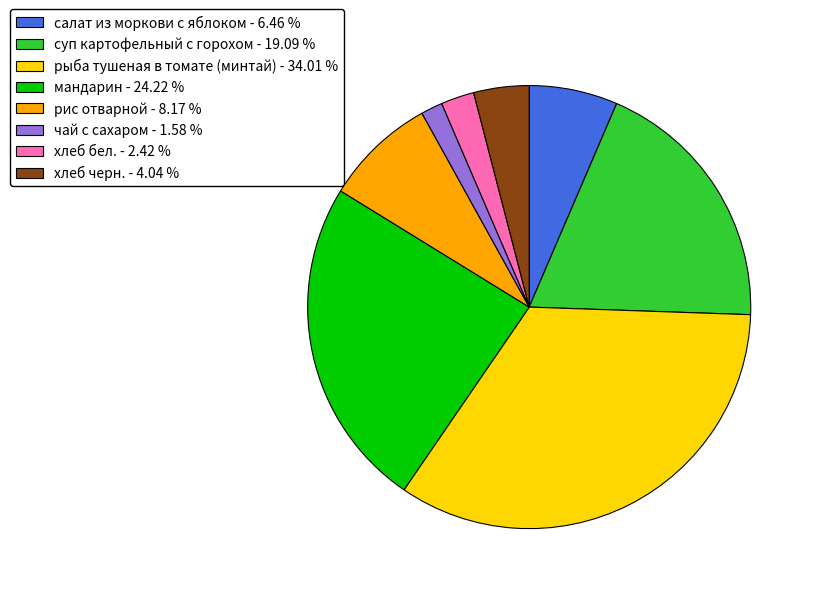

The чай с сахаром slice represents 16% of the pie. True or false?

False